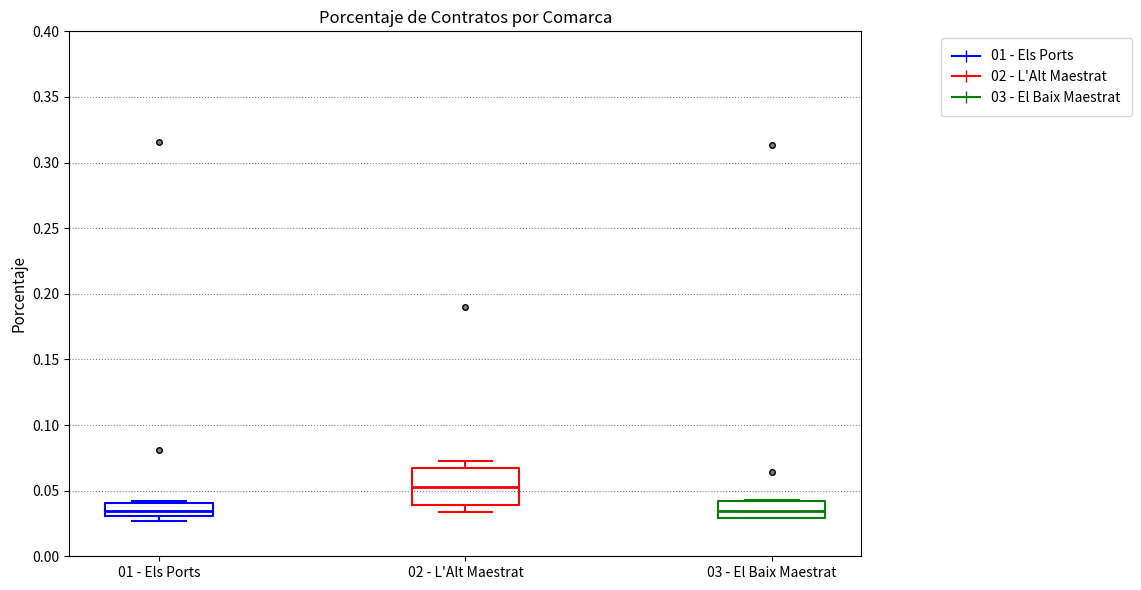

Reading left to right, read every box against the y-axis: the position of its median line, the range the box covers, and the ends of its whiskers. The values are not printed on the chart, so give them approximately, as read against the axis.

01 - Els Ports: median 0.035, box 0.030 to 0.040, whiskers 0.025 to 0.040 (just above the box's upper edge)
02 - L'Alt Maestrat: median 0.055, box 0.040 to 0.065, whiskers 0.035 to 0.075
03 - El Baix Maestrat: median 0.035, box 0.030 to 0.040, whiskers 0.030 to 0.045